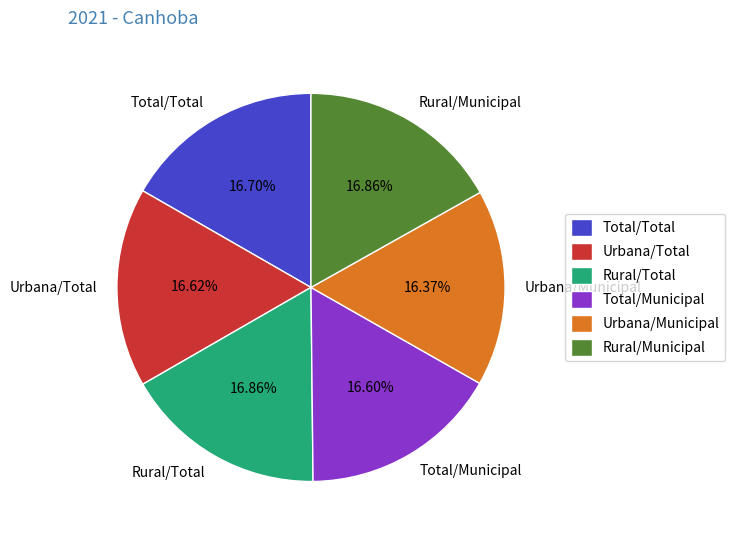

Approximately how many times larger is the value at Urbana/Municipal compared to Rural/Municipal?

1.0